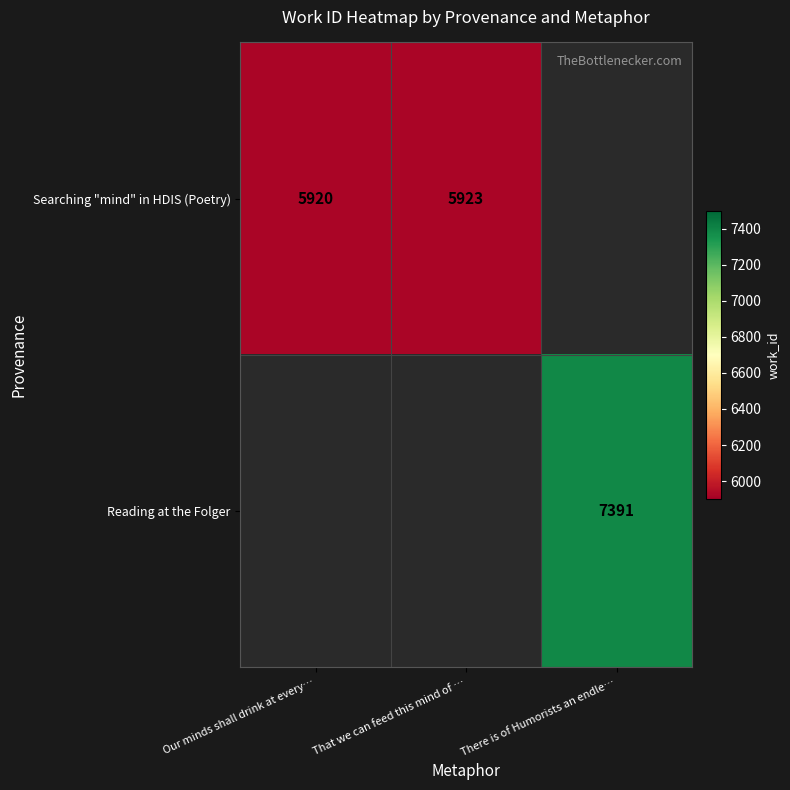

The Searching "mind" in HDIS (Poetry) series shows 5920 at Our minds shall drink at every…. True or false?

True